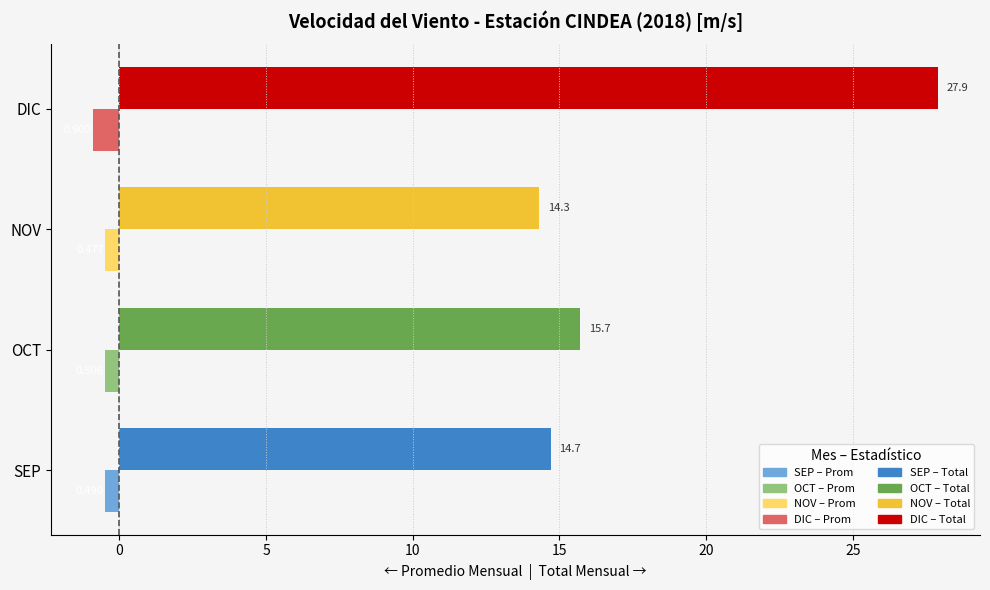

At which category is the sum across all series the highest?

DIC